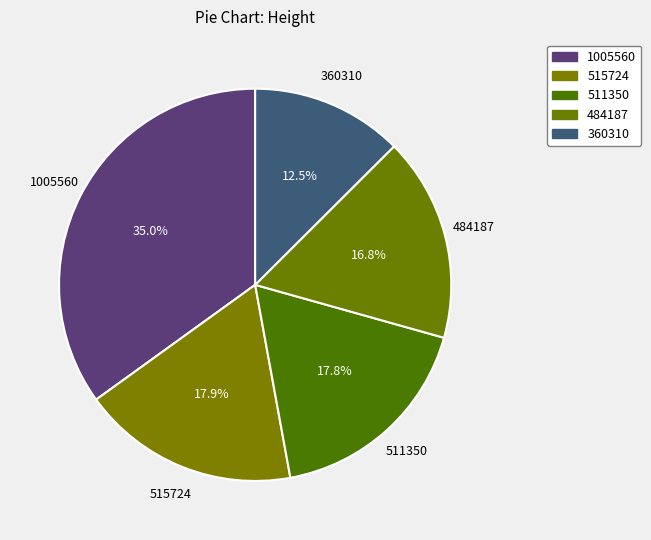

Combined, do 484187 and 515724 account for over 50%?

No